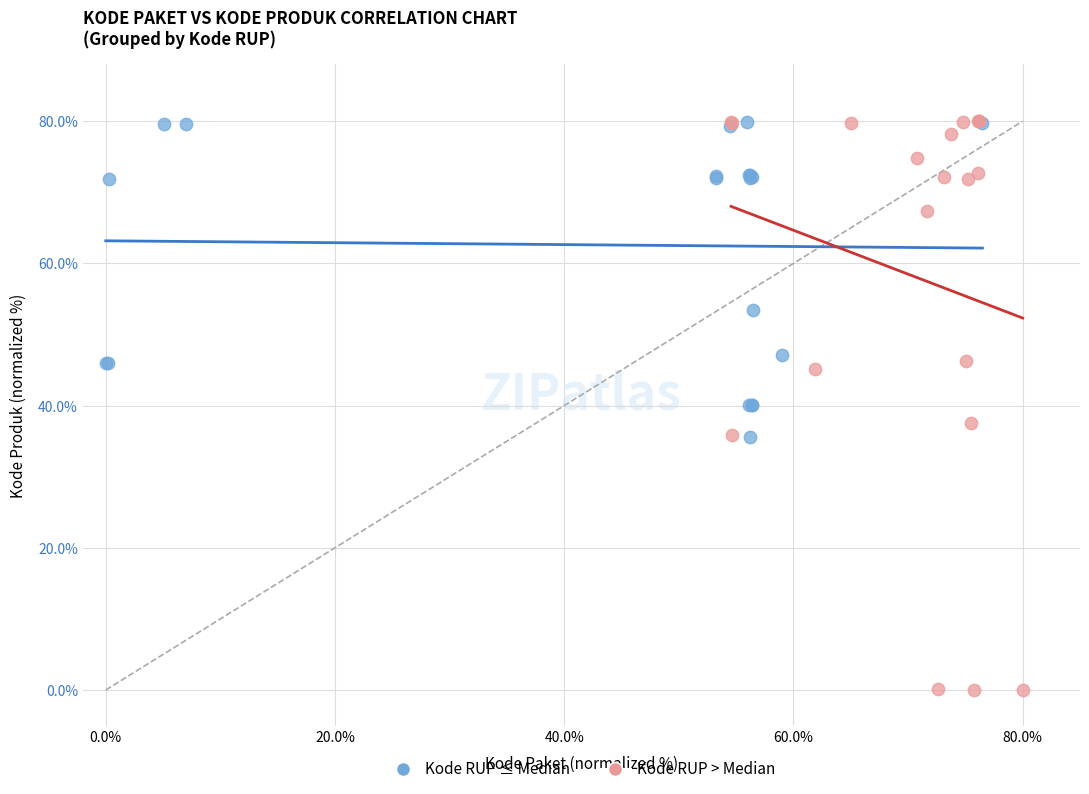

Which series has the largest Y range (max minus min)?

Kode RUP > Median